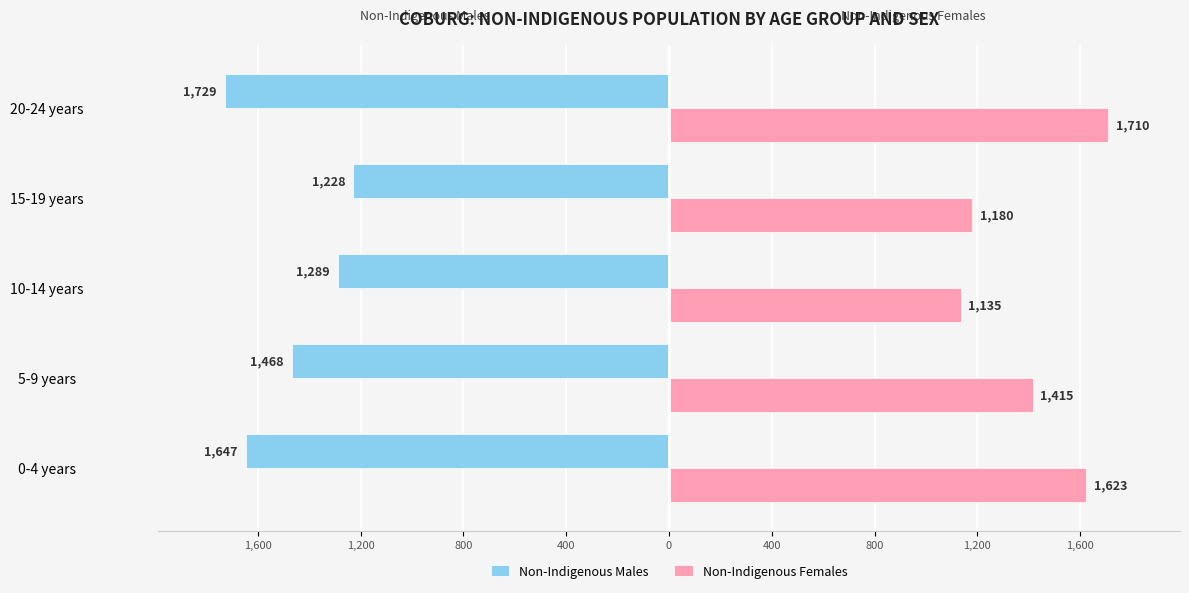

What is the difference between the maximum and minimum values in the Non-Indigenous Males series?

501